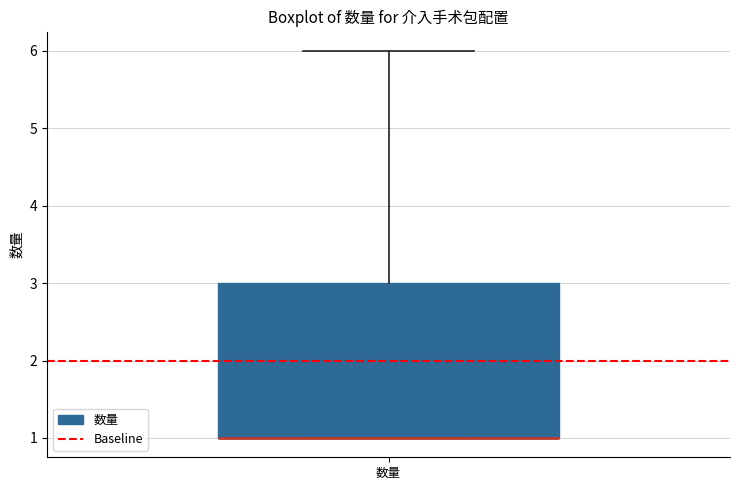

Transcribe this box plot: give where the median line is, the range the box spans, and where the two whiskers end, as read against the y-axis. The values are not printed on the chart, so give them approximately, as read against the axis.

median 1 (drawn on the box's lower edge), box 1 to 3, whiskers 1 to 6